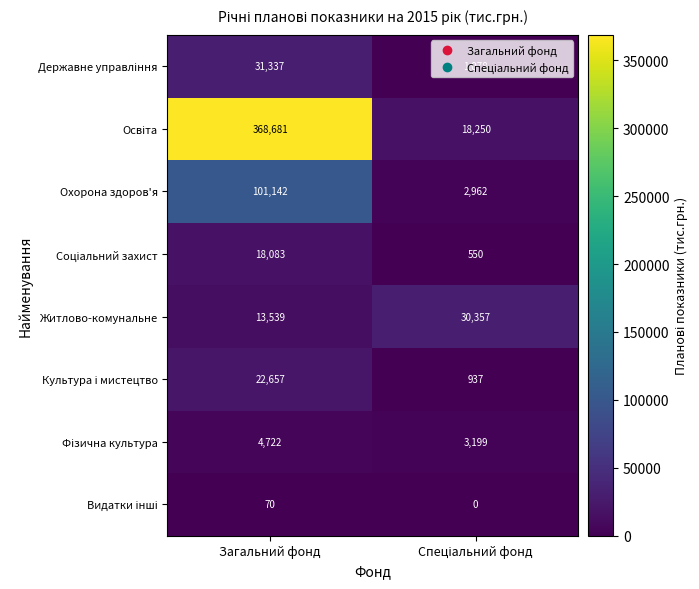

What is the average value of the Охорона здоров'я series?

52052